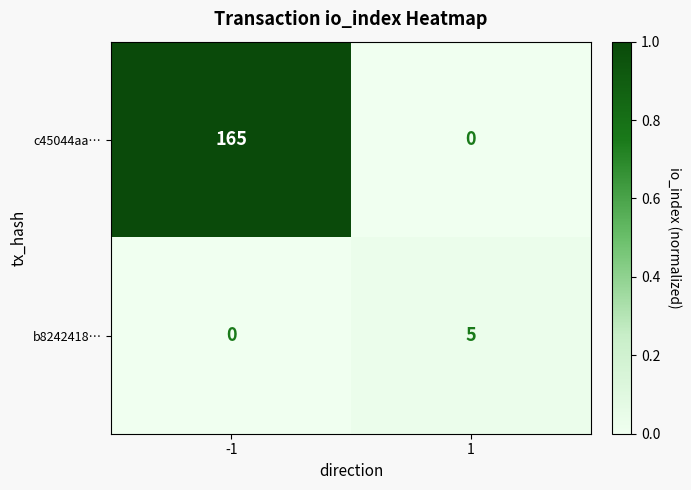

What is the greatest value displayed?

165